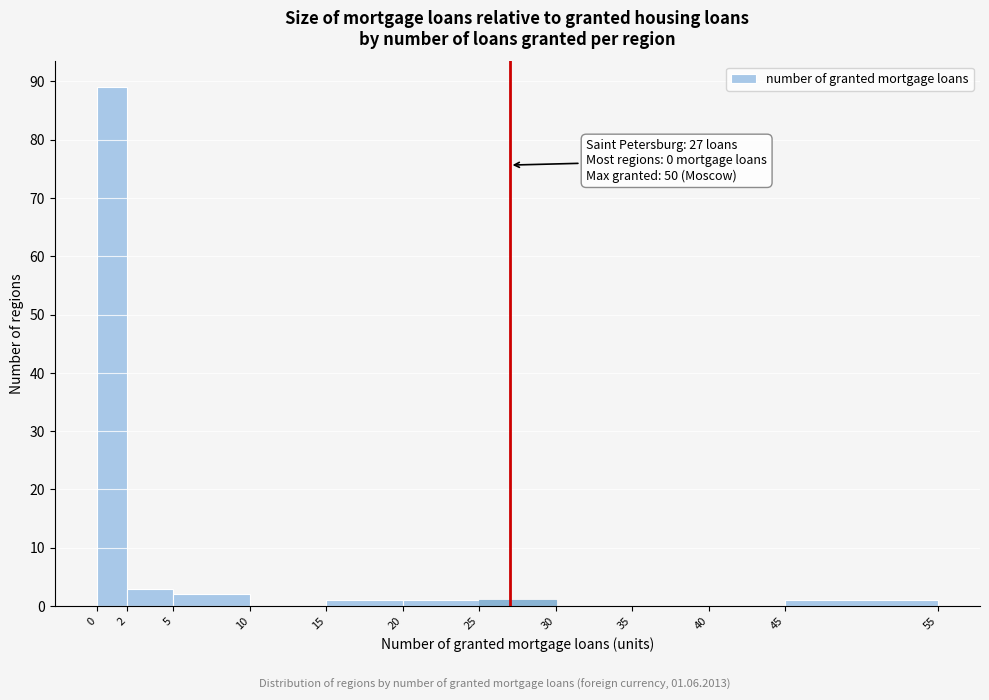

Over which range of the x-axis is the bar tallest?

0 to 2